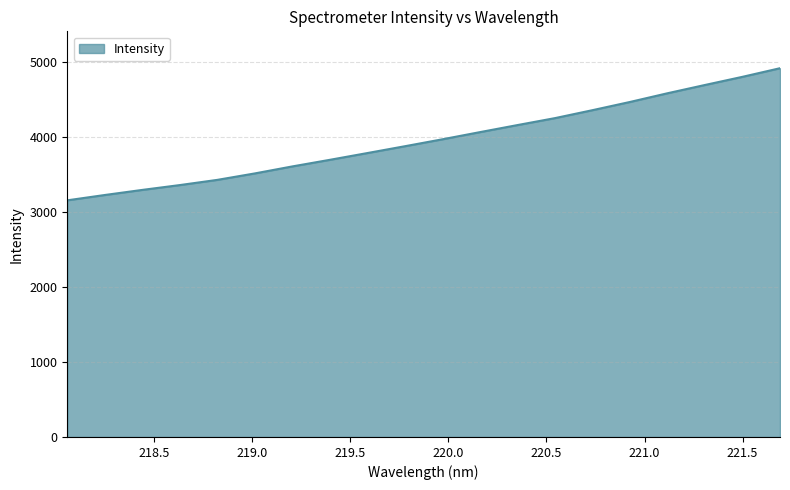

What is the minimum value shown in the chart?

3154.2